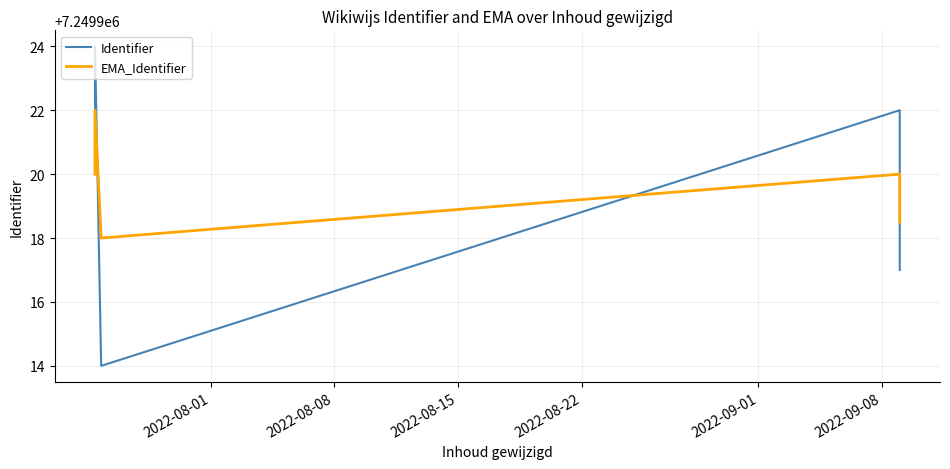

List the series in order of their peak value, lowest first.

EMA_Identifier, Identifier